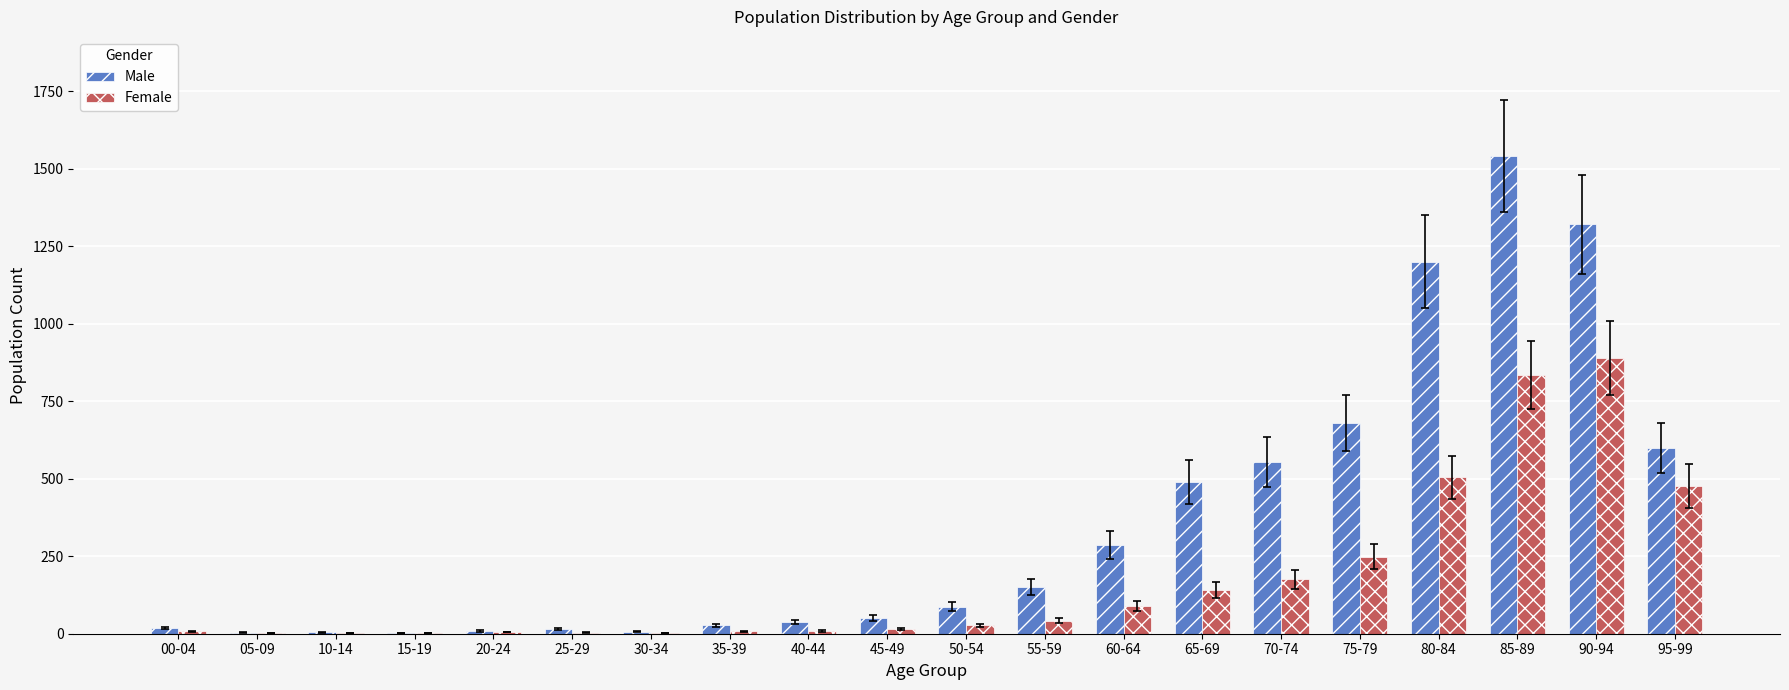

Which series has the largest total across all categories?

Male